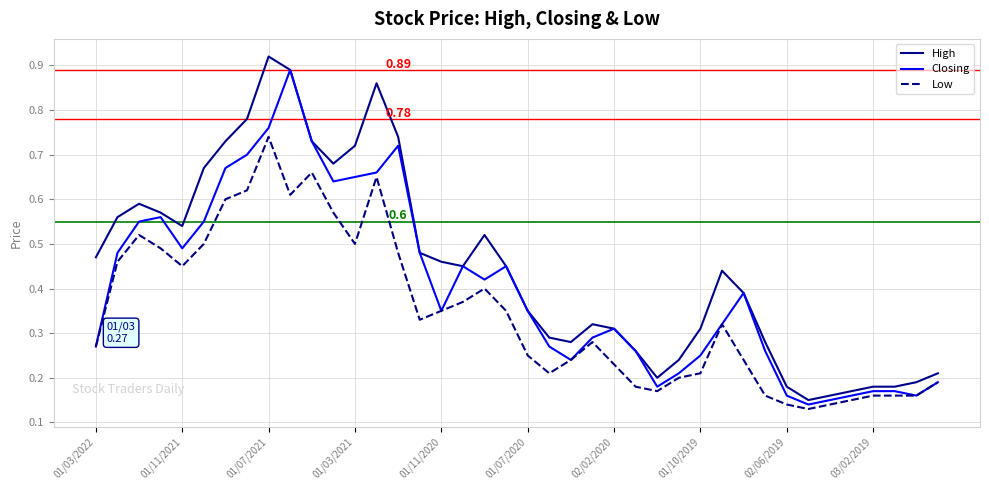

Count the Low values in the range 0 to 1.

40